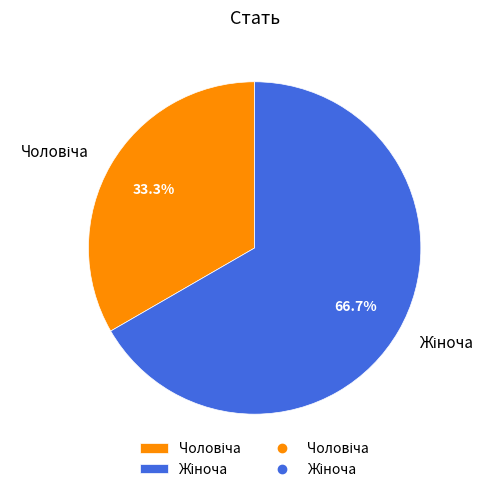

Is there any slice that represents more than half of the pie?

Yes